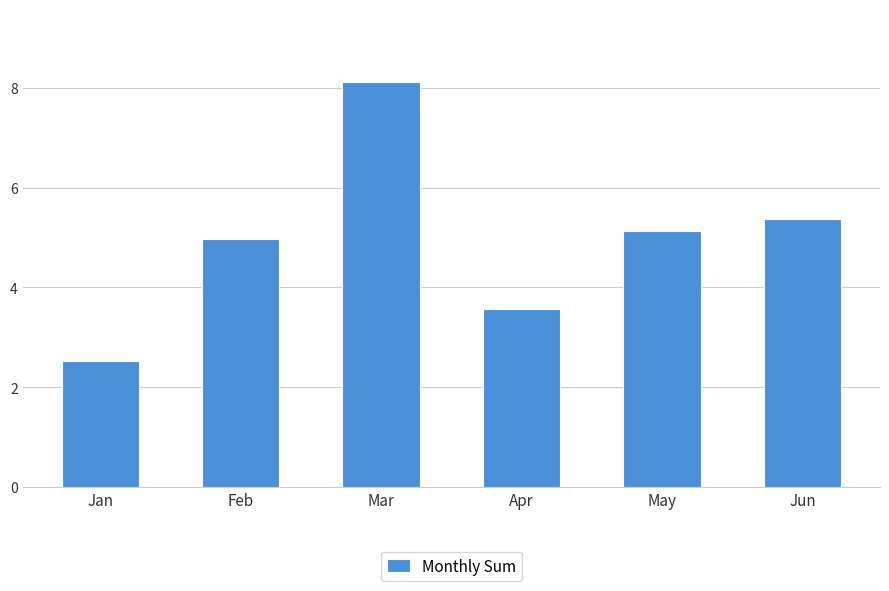

What is the value of the 6th bar from the left?

5.4